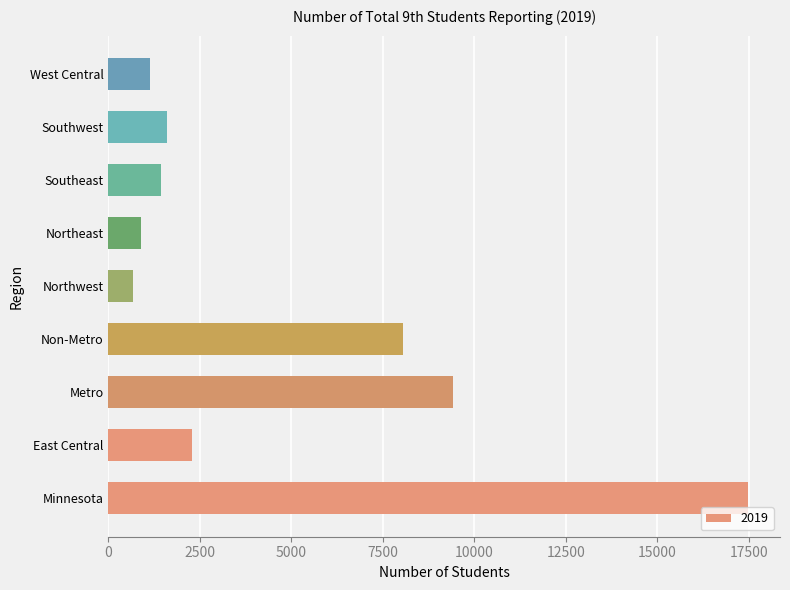

Does the chart contain stacked bars?

No